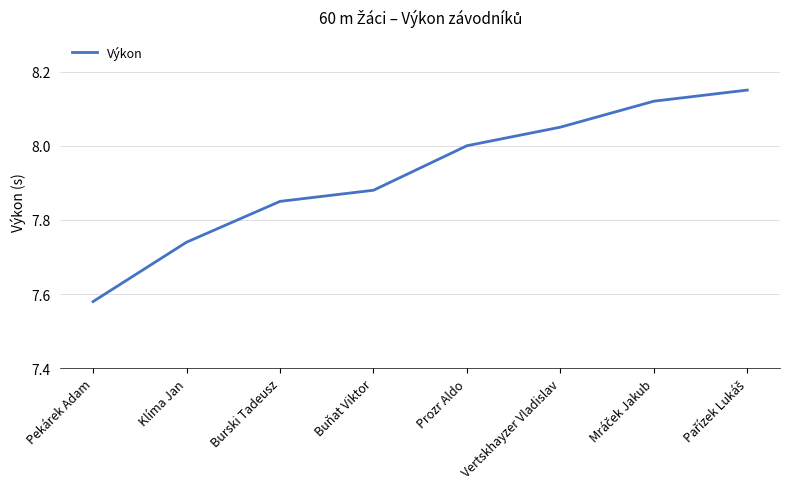

What position from the right is Pekárek Adam?

8